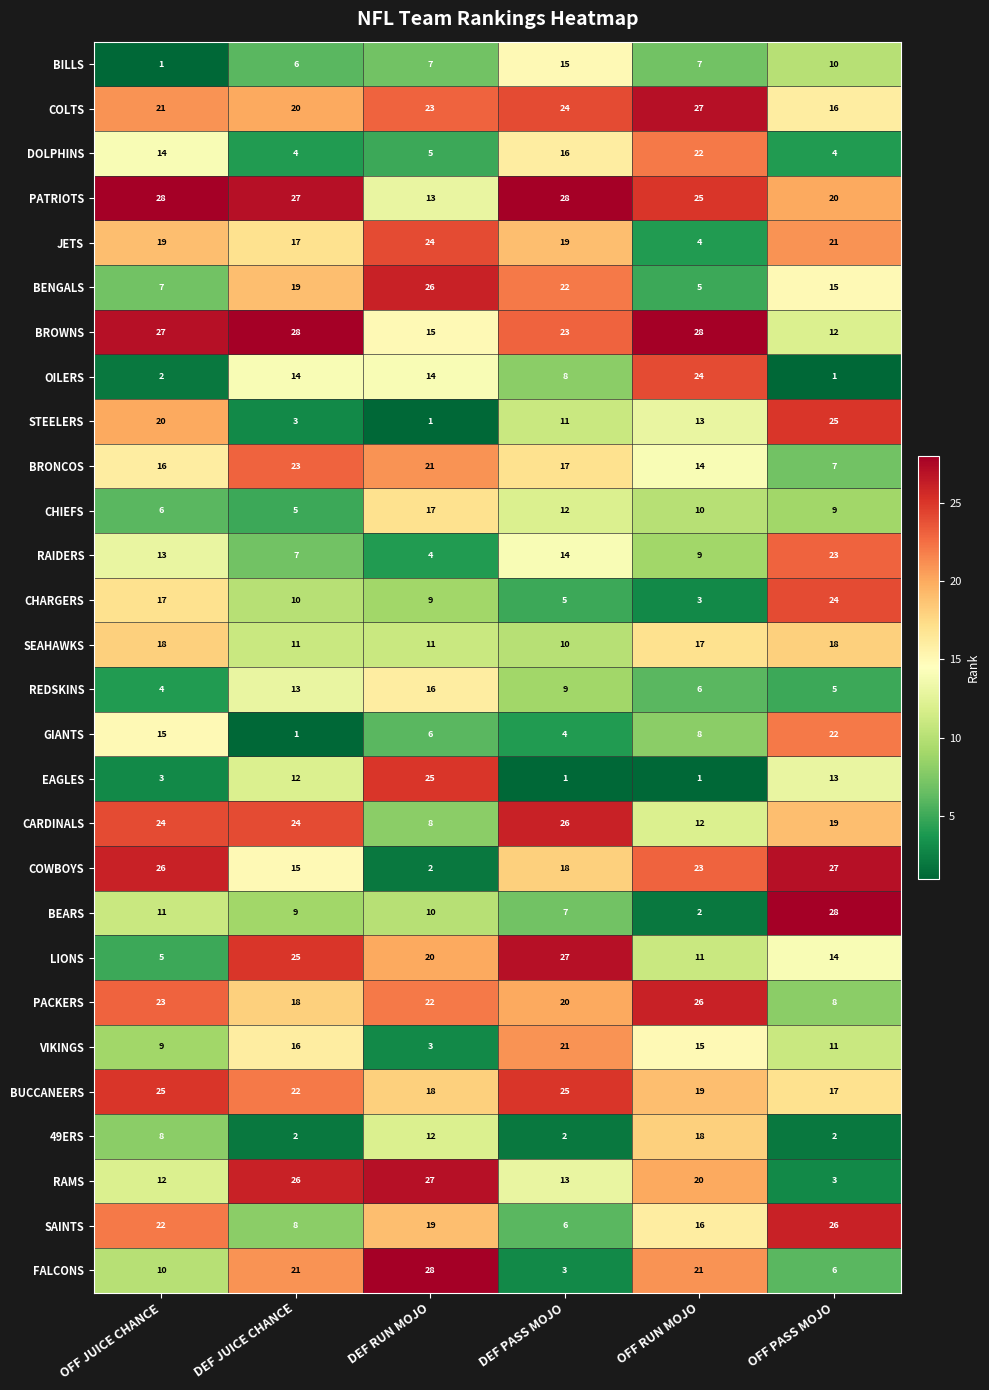

What is the maximum value shown in the chart?

28